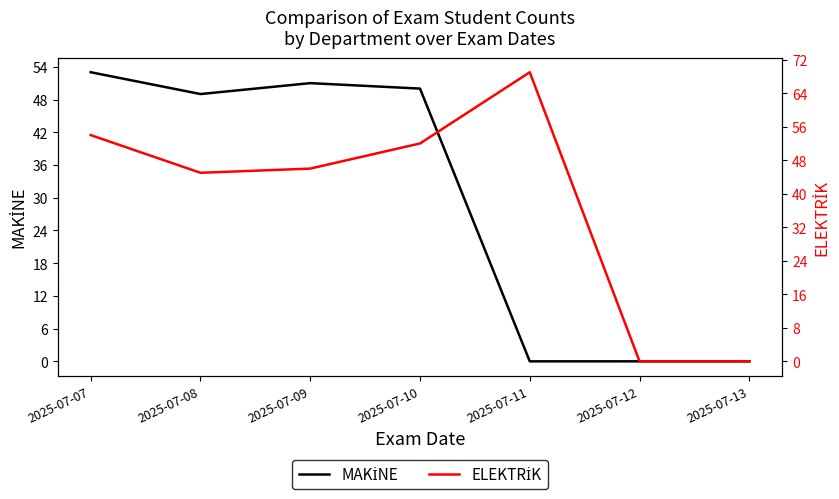

List the series in order of their overall mean, lowest first.

MAKİNE, ELEKTRİK